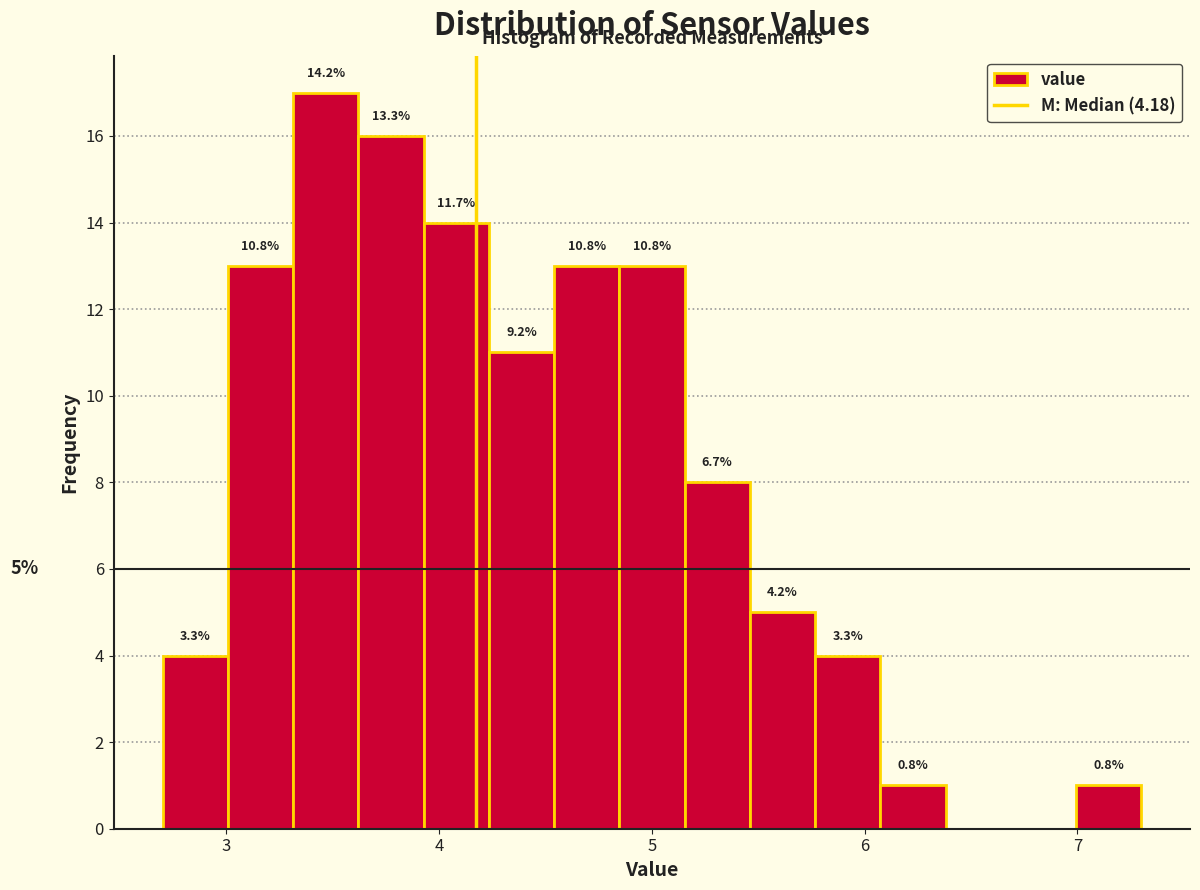

Around what value on the x-axis is the tallest bar? Give the approximate position of its centre, as read against the axis.

3.5